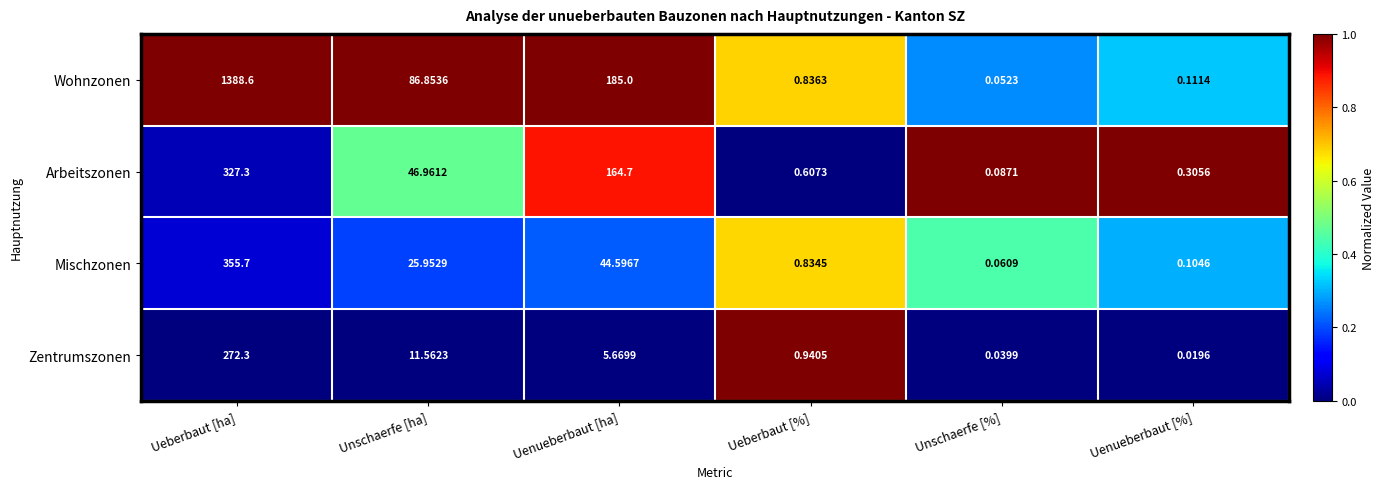

What is the spread (max minus min) of values at Uenueberbaut [ha]?

179.3